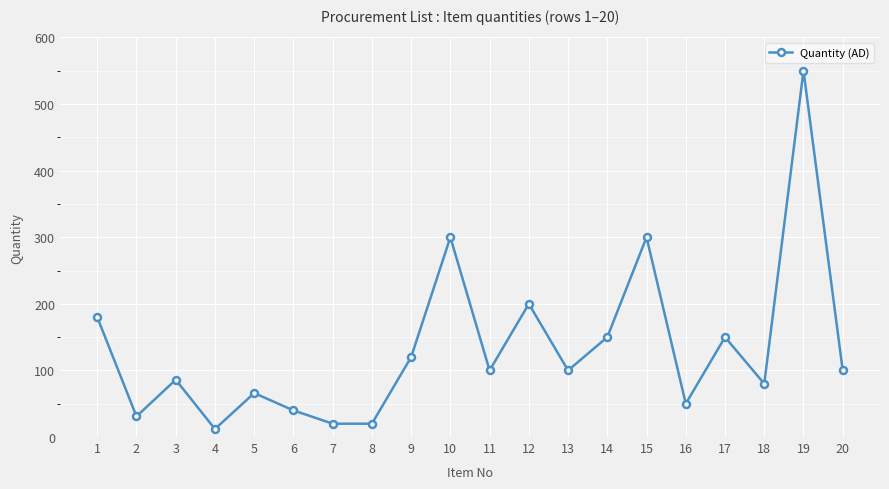

The chart shows a value of 59 at 20. True or false?

False